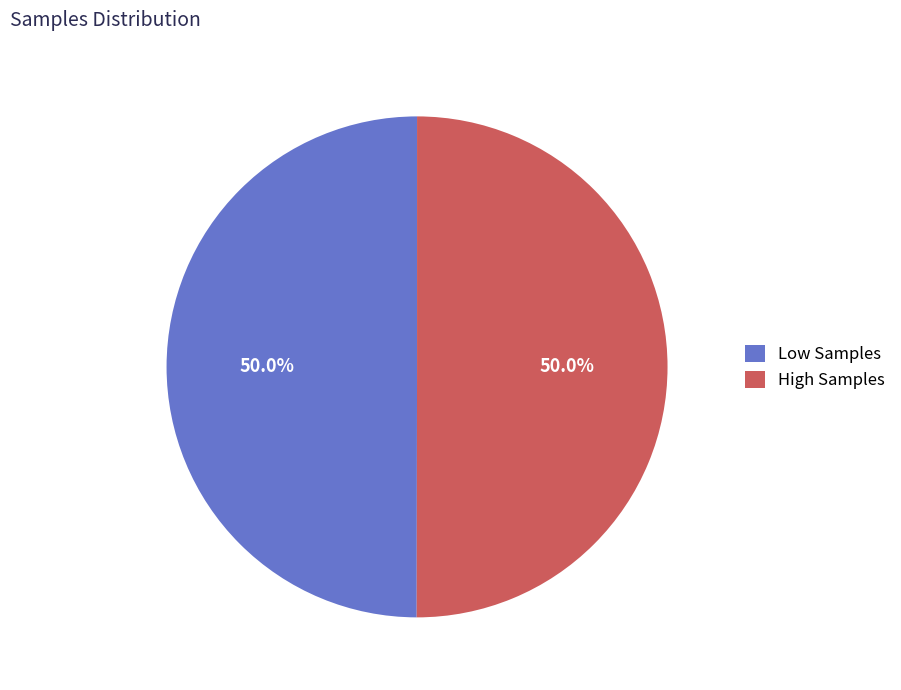

Count the number of slices in the pie.

2